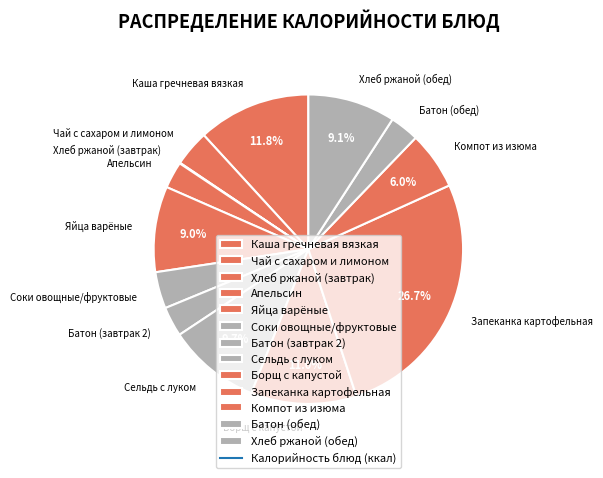

Is the sum of Батон (обед) and Каша гречневая вязкая greater than half?

No